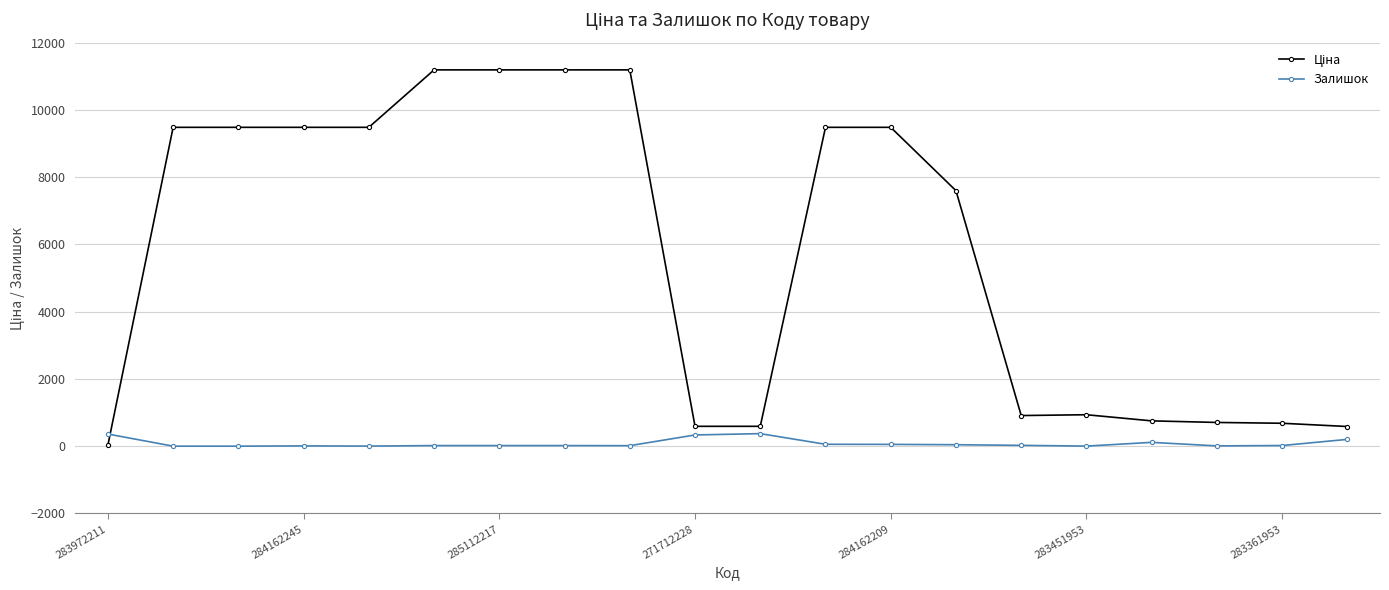

What is the difference between the maximum and minimum values in the Залишок series?

373.0